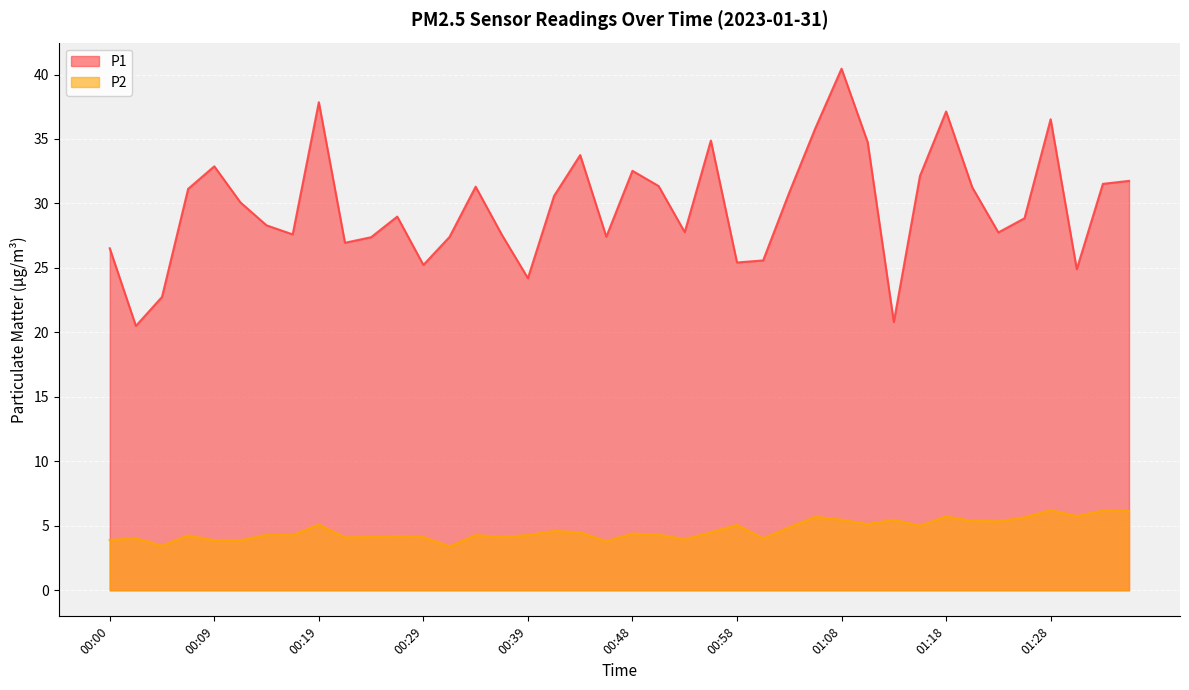

What is the label of the 12th point from the right?

01:08